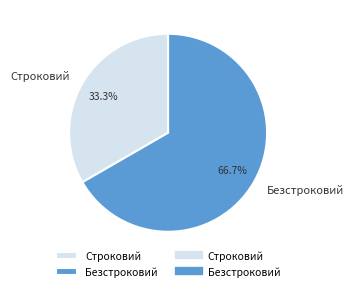

Is it true that Строковий is 25% of the pie?

False